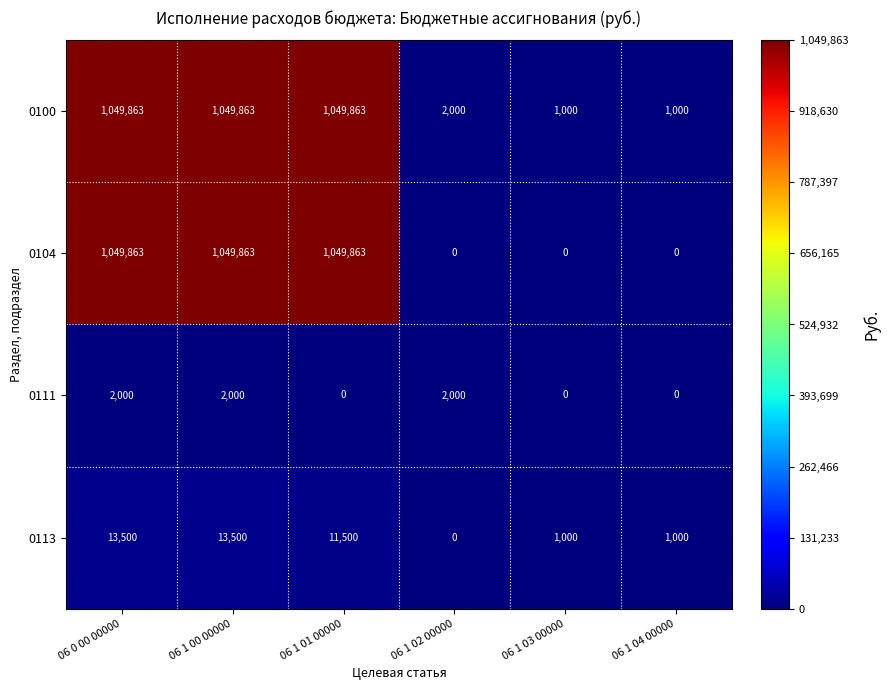

How many series are shown in this chart?

4